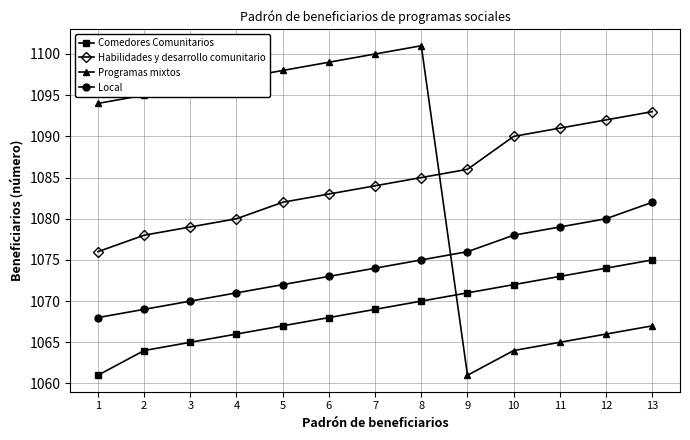

How many values in the Habilidades y desarrollo comunitario series are below 1084?

6